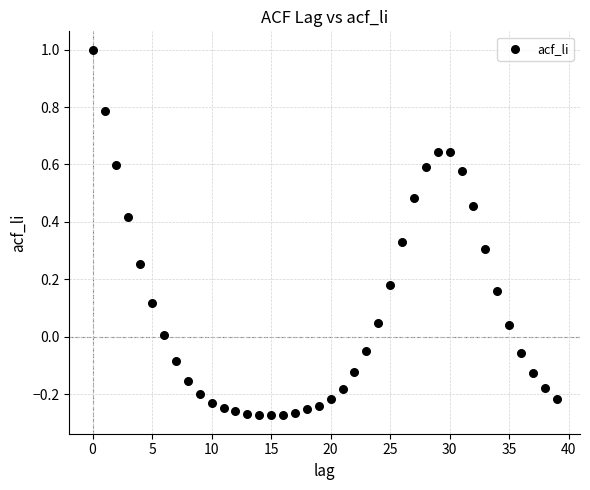

What is the range of X values (max minus min)?

39.0